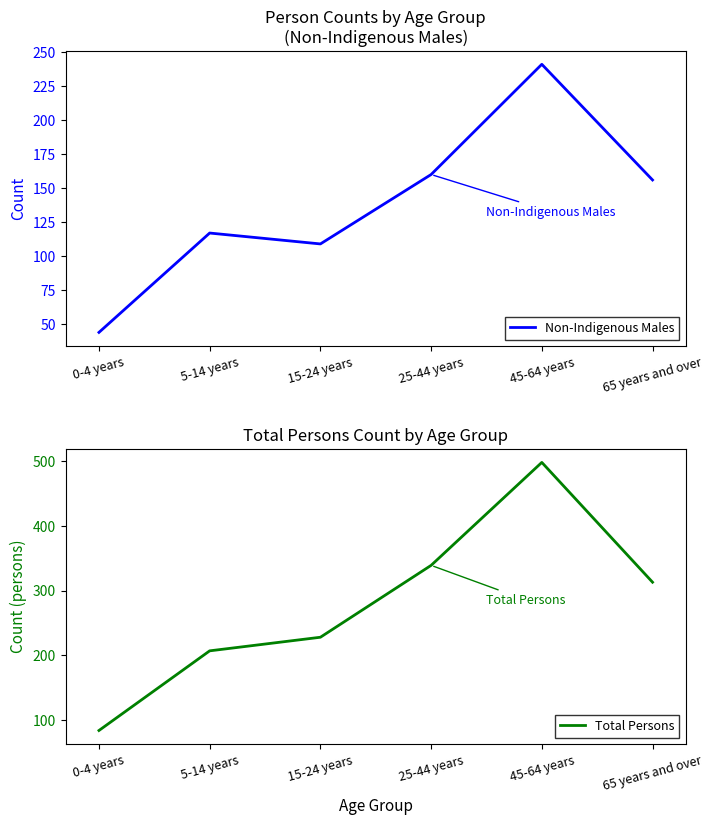

What is the label of the 2nd point from the right?

45-64 years